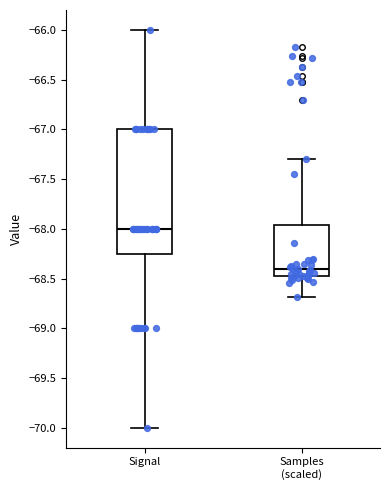

Where does the upper whisker of the box for Samples (scaled) end on the y-axis? The values are not printed on the chart, so give them approximately, as read against the axis.

-67.30